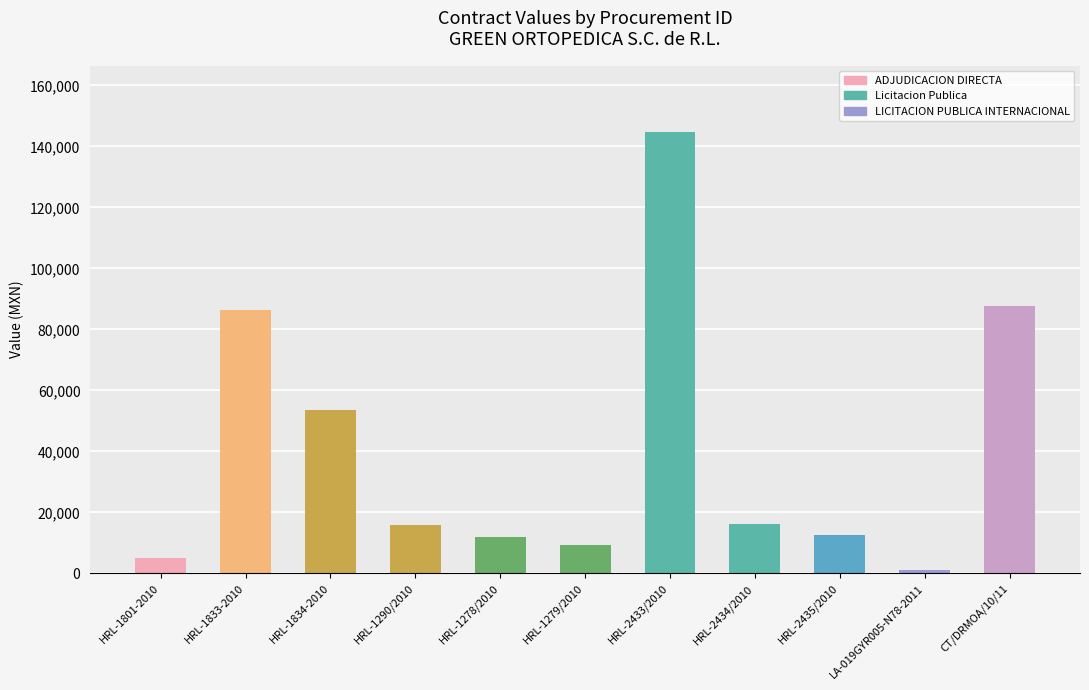

Which label corresponds to the smallest value in the chart?

LA-019GYR005-N78-2011